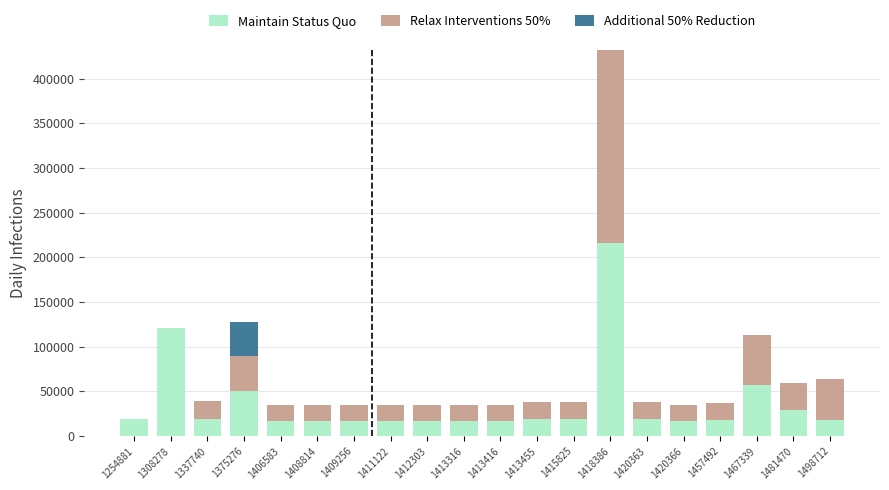

What are all the series names shown in the legend?

Maintain Status Quo, Relax Interventions 50%, Additional 50% Reduction